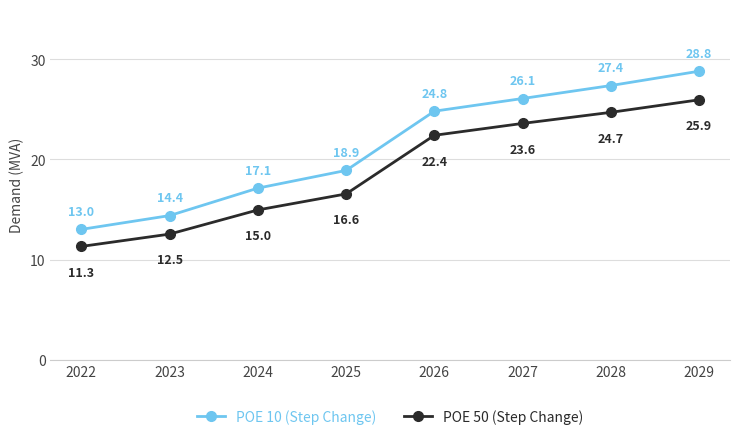

What is the average value of the POE 50 (Step Change) series?

19.0